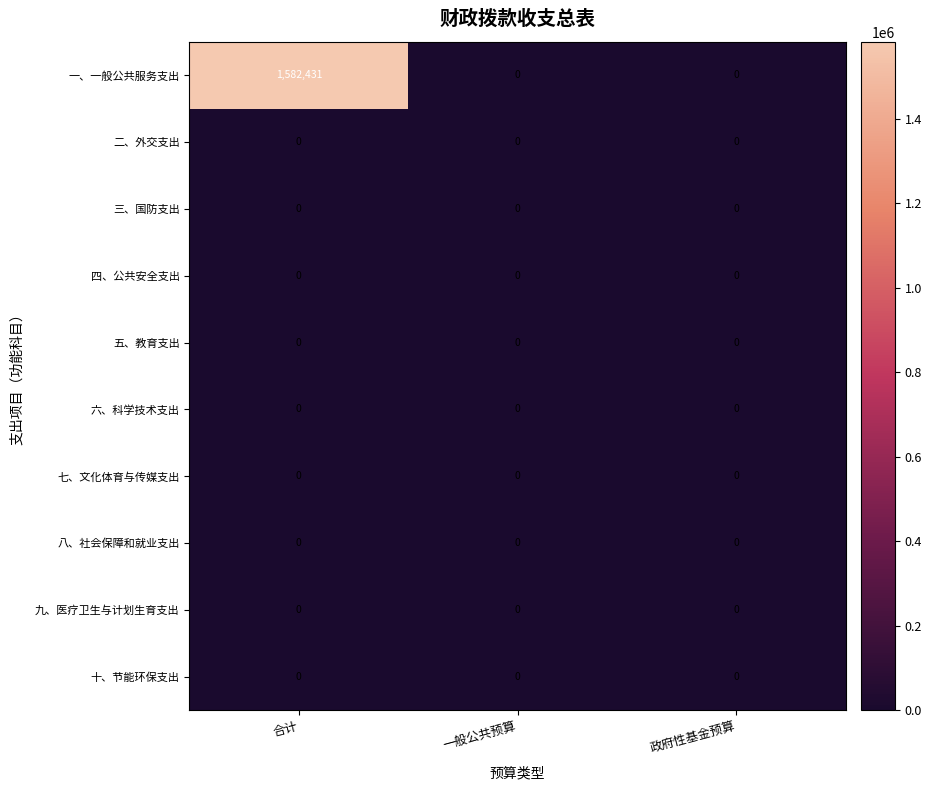

Between 政府性基金预算 and 一般公共预算, which is larger?

政府性基金预算